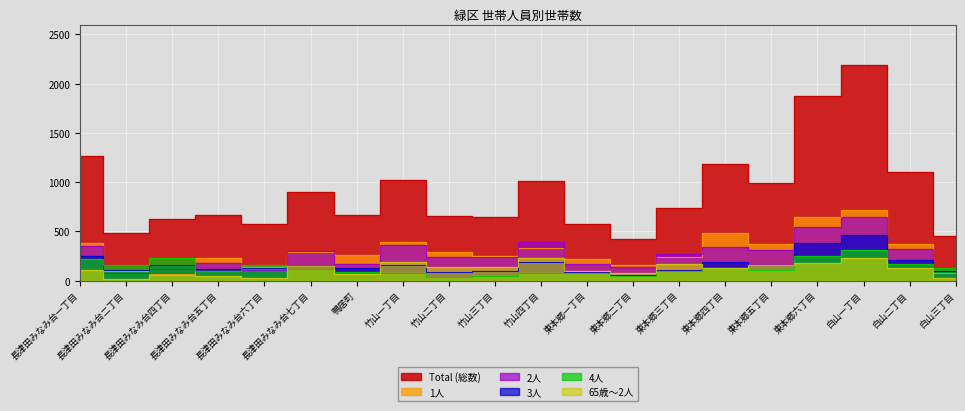

What is the label of the 9th point from the left?

竹山二丁目